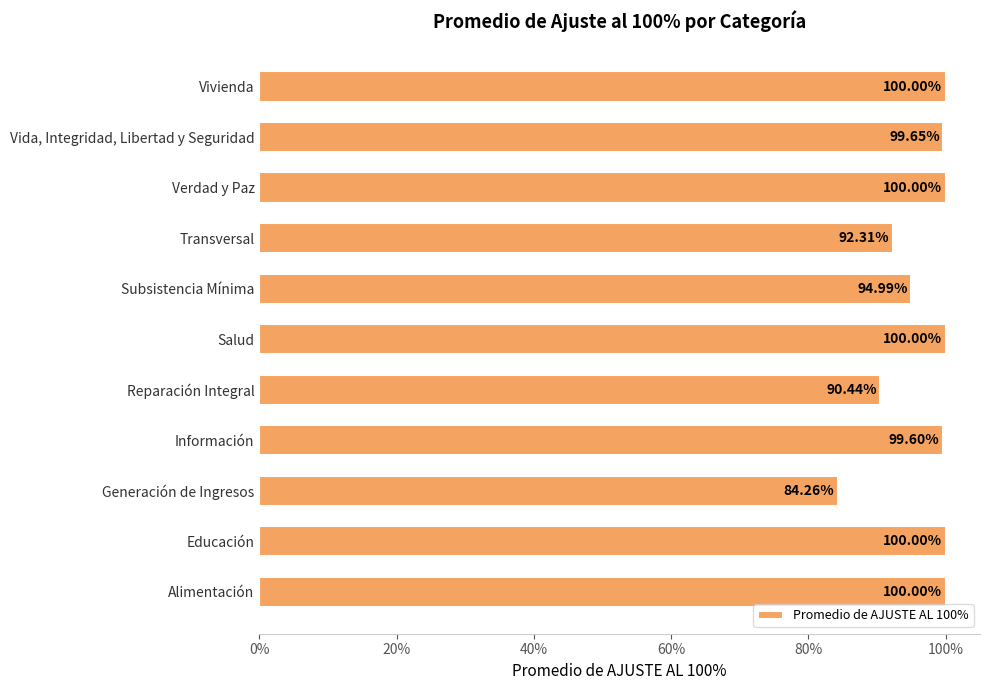

Does the chart contain any negative values?

No